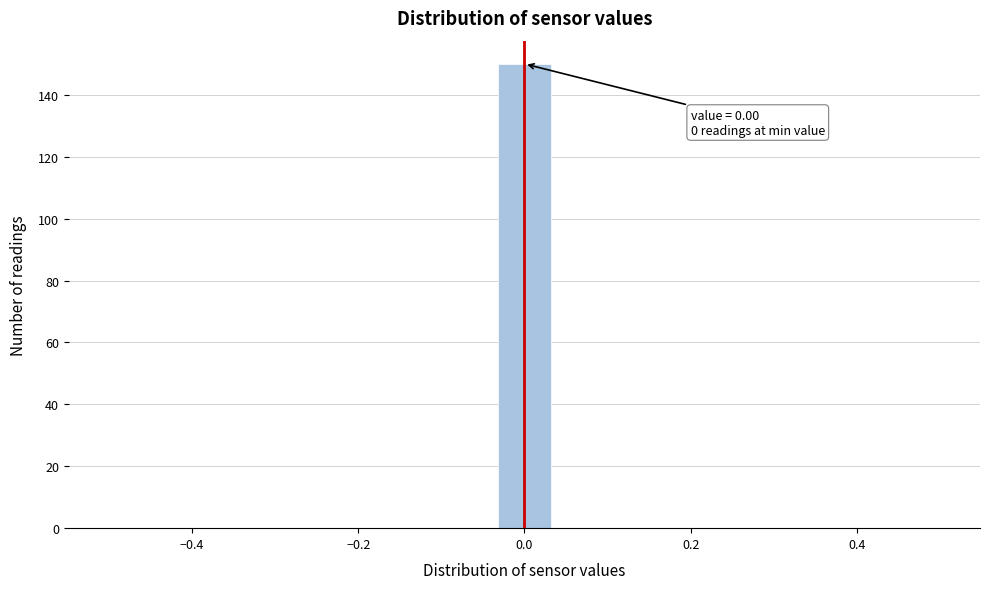

Read against the x-axis, roughly where is the centre of the tallest bar?

0.00